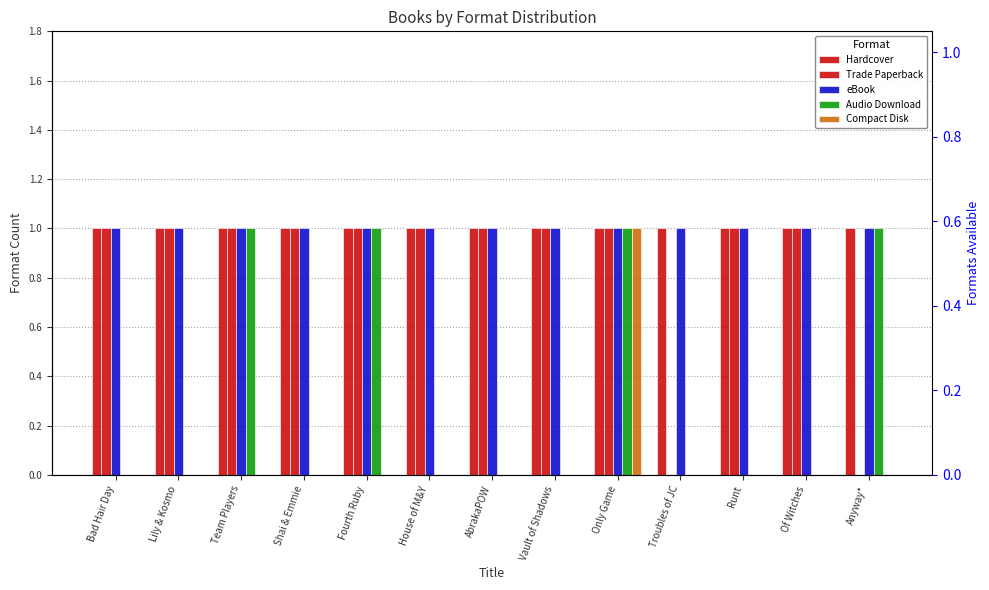

What position from the right is Anyway*?

1